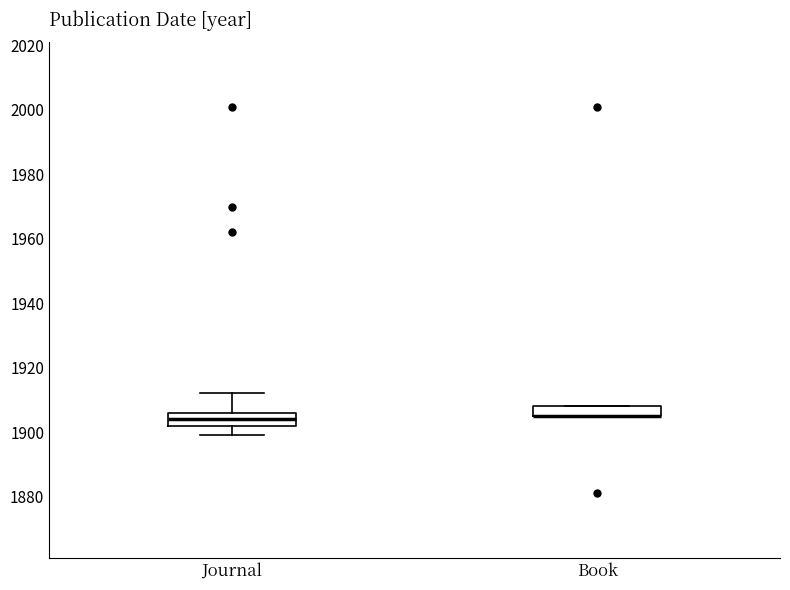

Where is the lower edge of the box for Book on the y-axis? The values are not printed on the chart, so give them approximately, as read against the axis.

1906